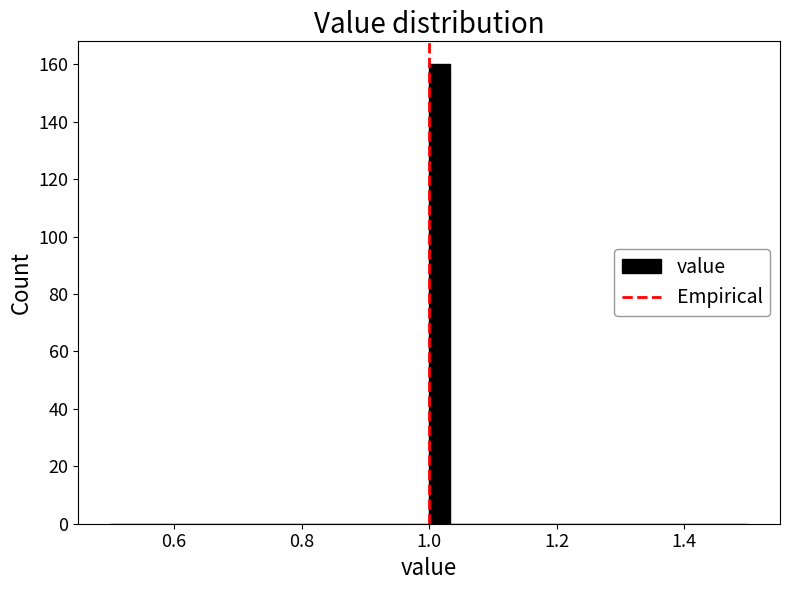

Read against the x-axis, roughly where is the centre of the tallest bar?

1.02